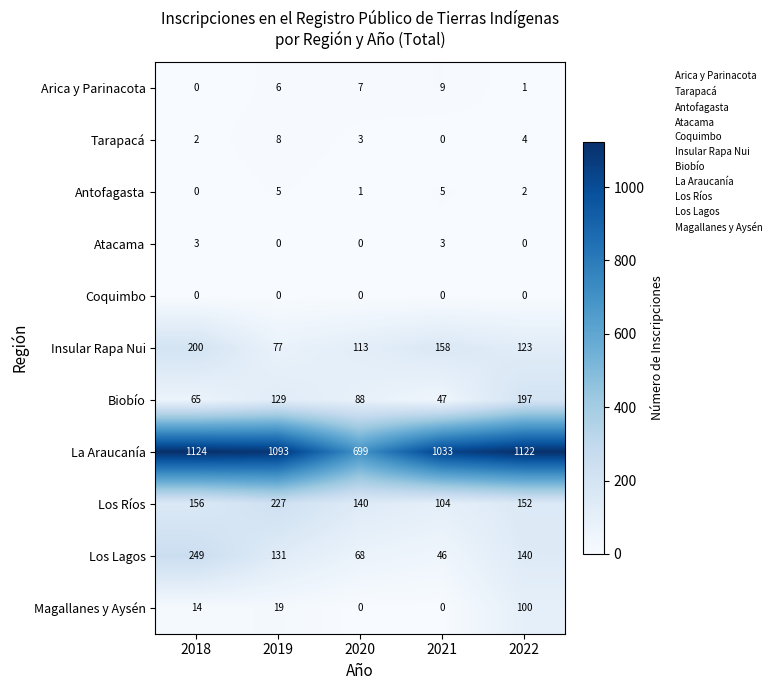

Which series has the largest total across all categories?

La Araucanía